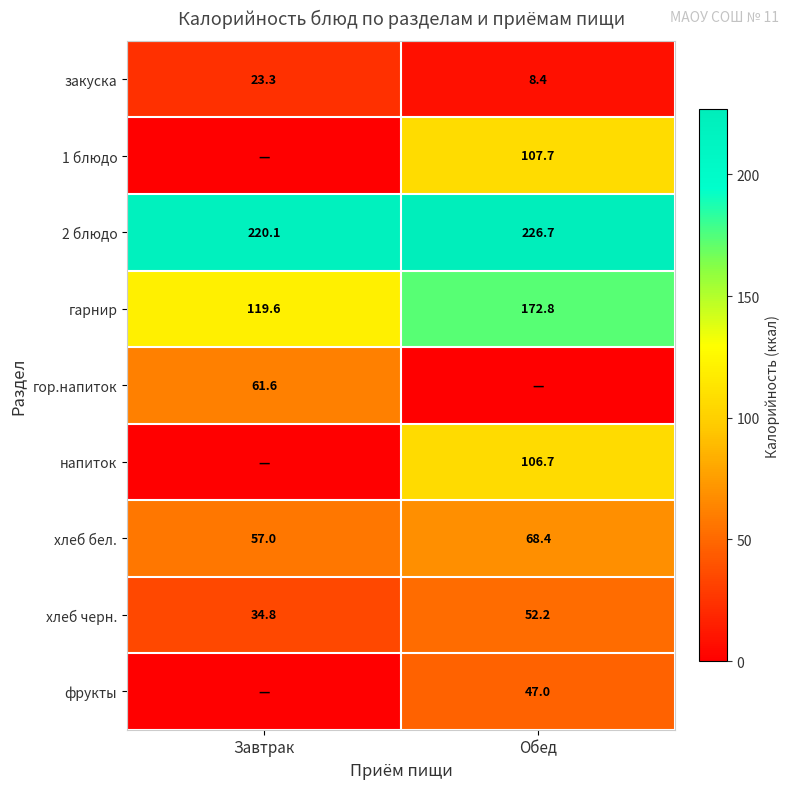

How many categories are shown in the chart?

2